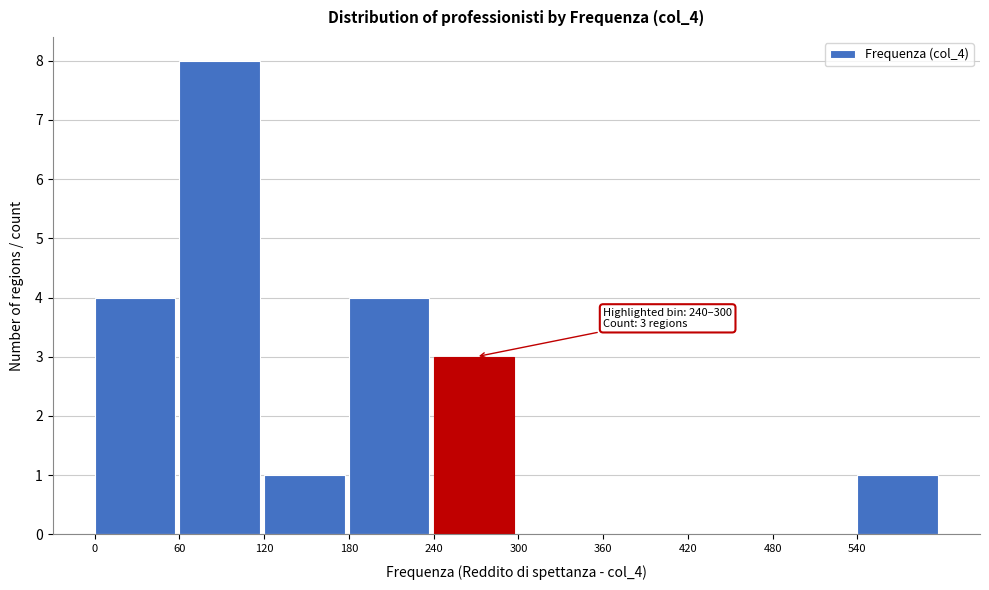

Which range on the x-axis has the tallest bar?

60 to 120